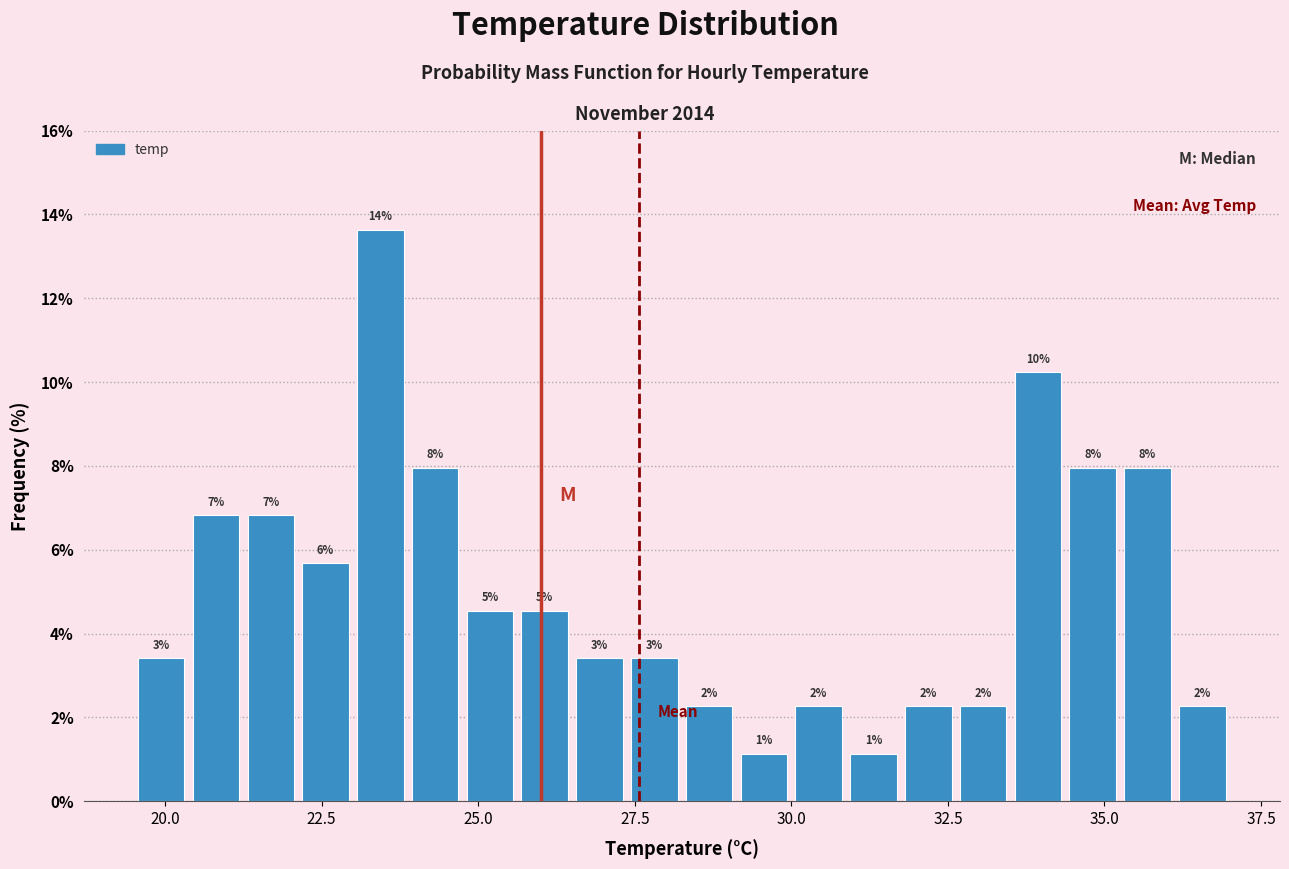

Read against the x-axis, roughly where is the centre of the tallest bar?

23.5